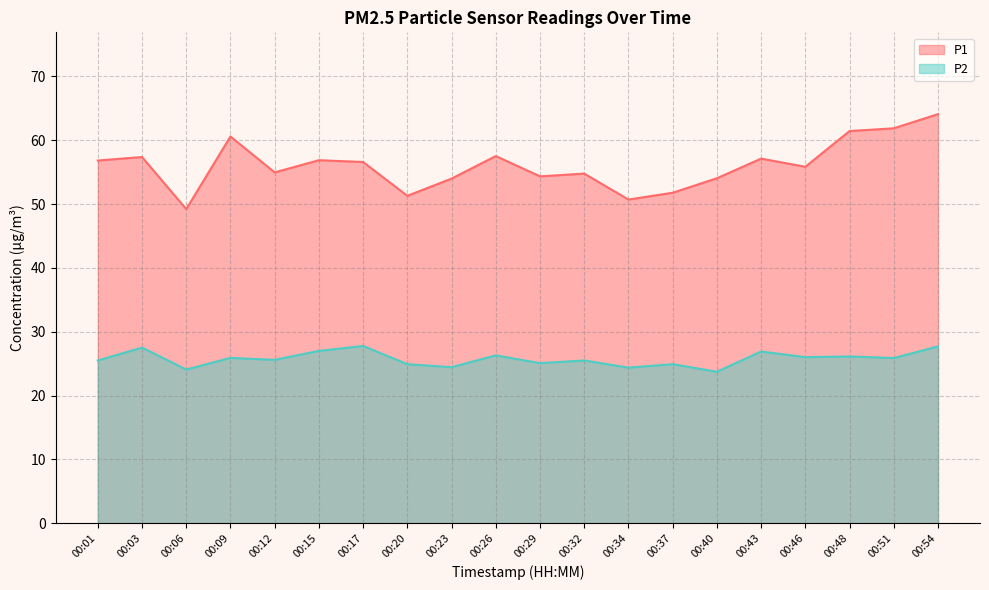

What is the value of the P2 point at the 7th from the left?

27.8